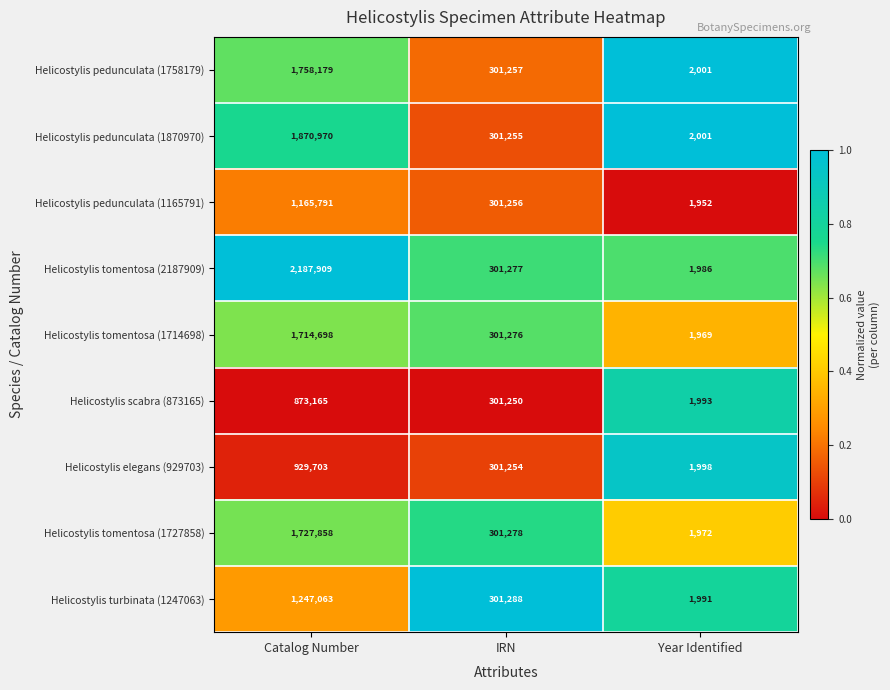

Reading left to right, what are all the values shown in this chart?

Helicostylis pedunculata (1758179): Catalog Number=1758179	IRN=301257	Year Identified=2001
Helicostylis pedunculata (1870970): Catalog Number=1870970	IRN=301255	Year Identified=2001
Helicostylis pedunculata (1165791): Catalog Number=1165791	IRN=301256	Year Identified=1952
Helicostylis tomentosa (2187909): Catalog Number=2187909	IRN=301277	Year Identified=1986
Helicostylis tomentosa (1714698): Catalog Number=1714698	IRN=301276	Year Identified=1969
Helicostylis scabra (873165): Catalog Number=873165	IRN=301250	Year Identified=1993
Helicostylis elegans (929703): Catalog Number=929703	IRN=301254	Year Identified=1998
Helicostylis tomentosa (1727858): Catalog Number=1727858	IRN=301278	Year Identified=1972
Helicostylis turbinata (1247063): Catalog Number=1247063	IRN=301288	Year Identified=1991